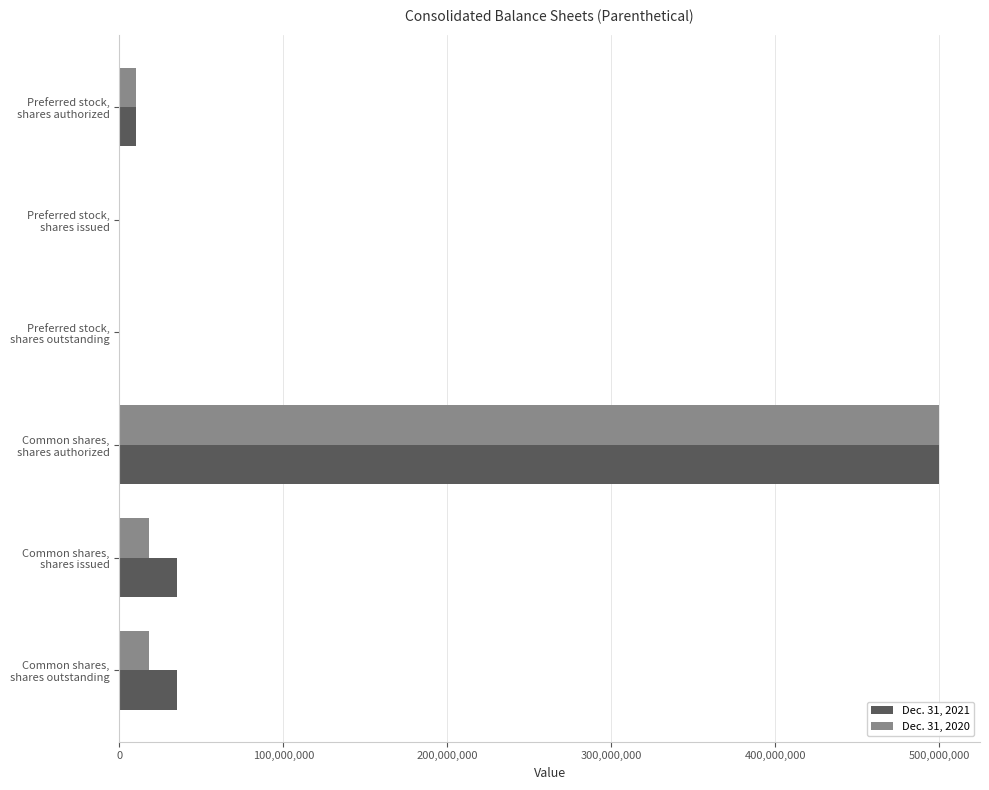

Which series has the largest total across all categories?

Dec. 31, 2021